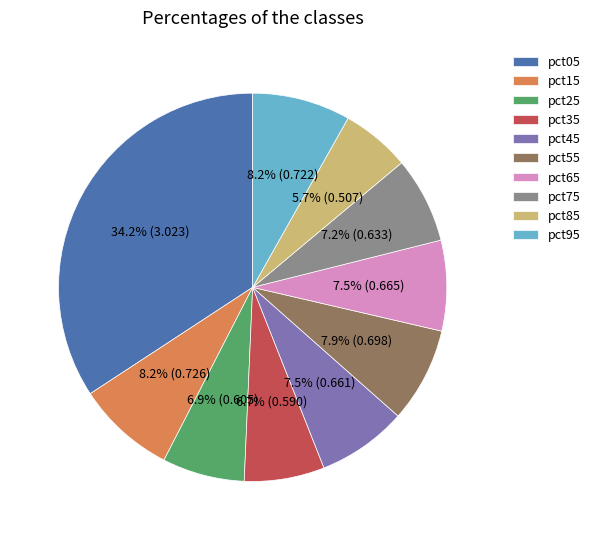

Is pct45 the majority of the pie?

No